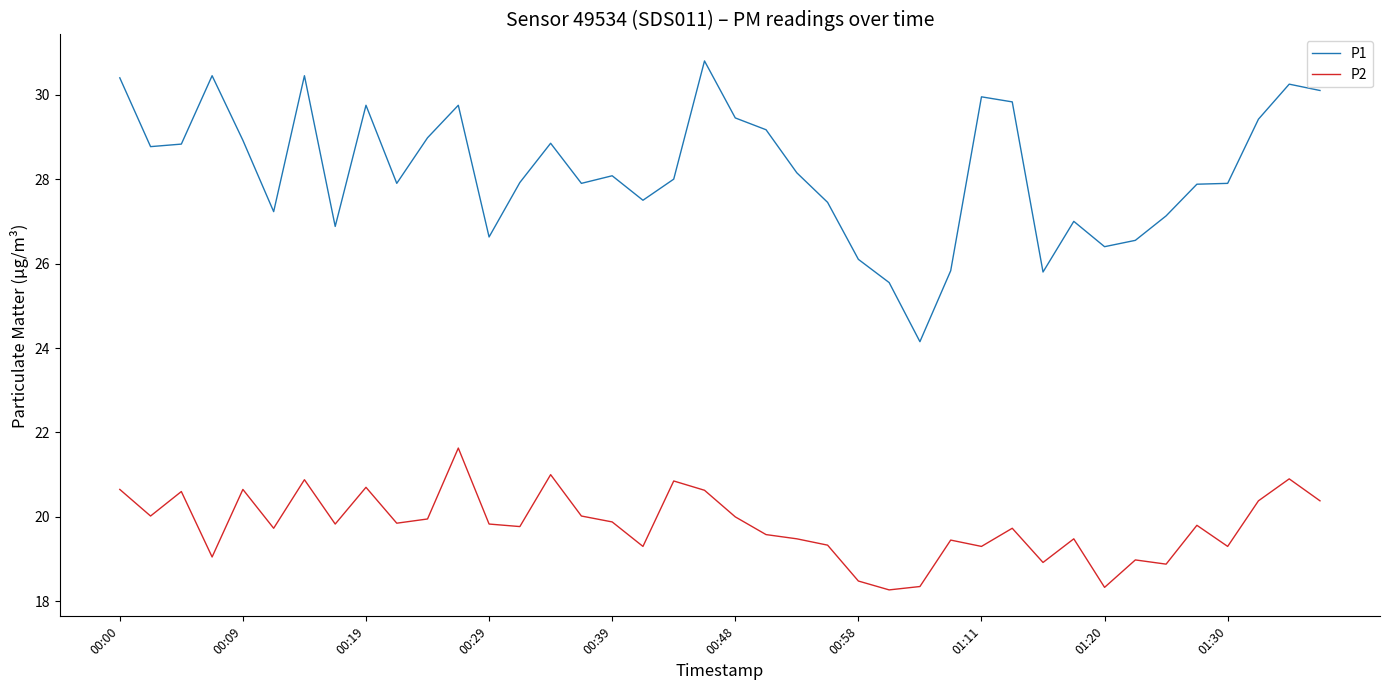

True or false: P1 and P2 cross at least once.

False